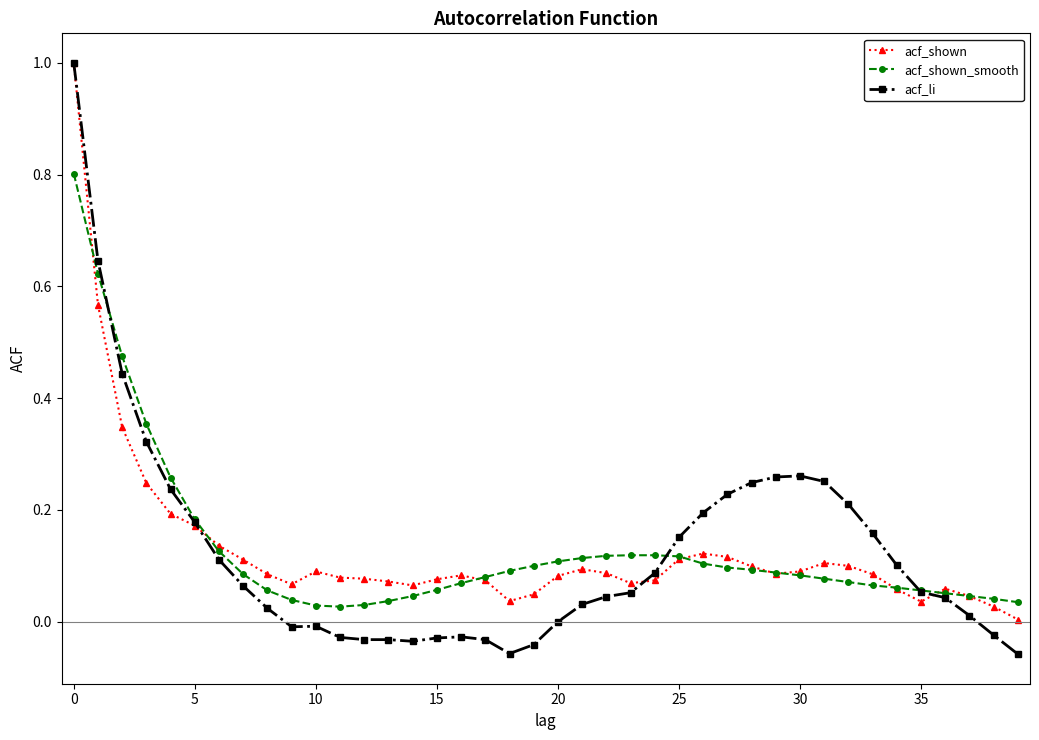

Which series has the largest range (max minus min)?

acf_li